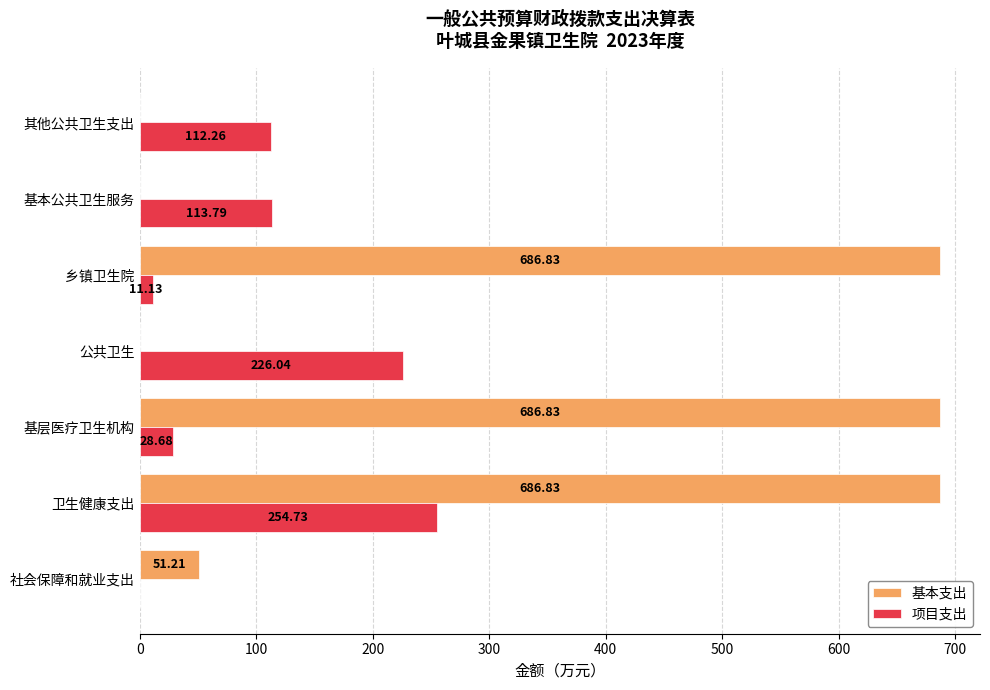

What is the greatest value displayed?

686.8